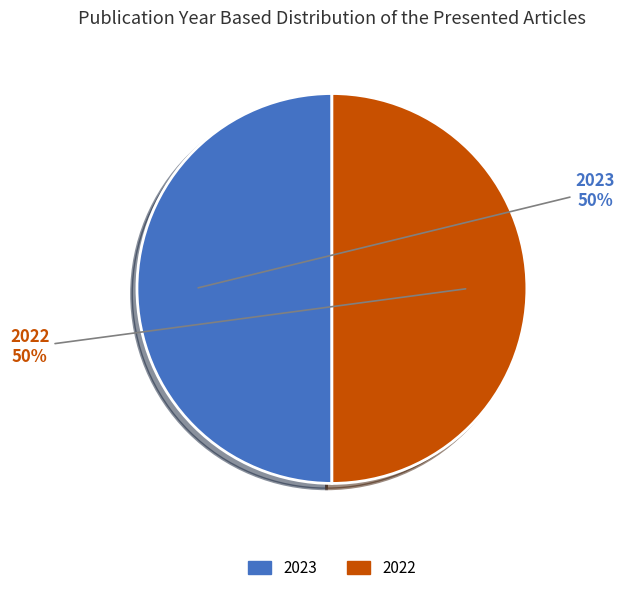

Does 2022 account for over 50% of the chart?

No